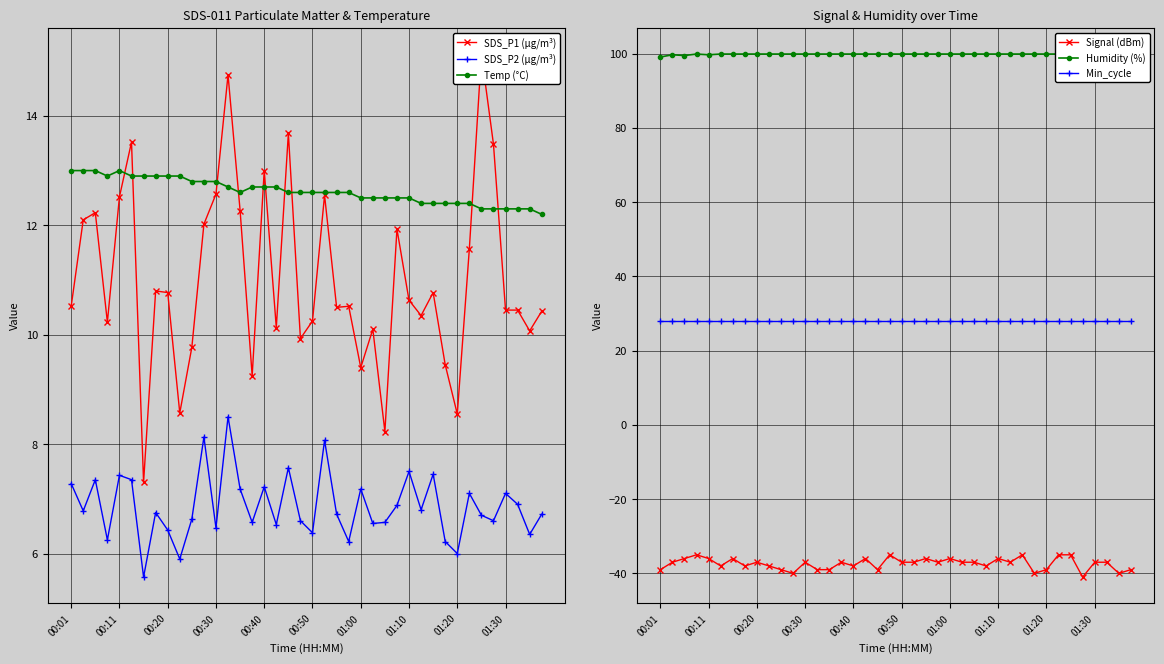

The value of Min_cycle at 13 is 28.0. True or false?

True